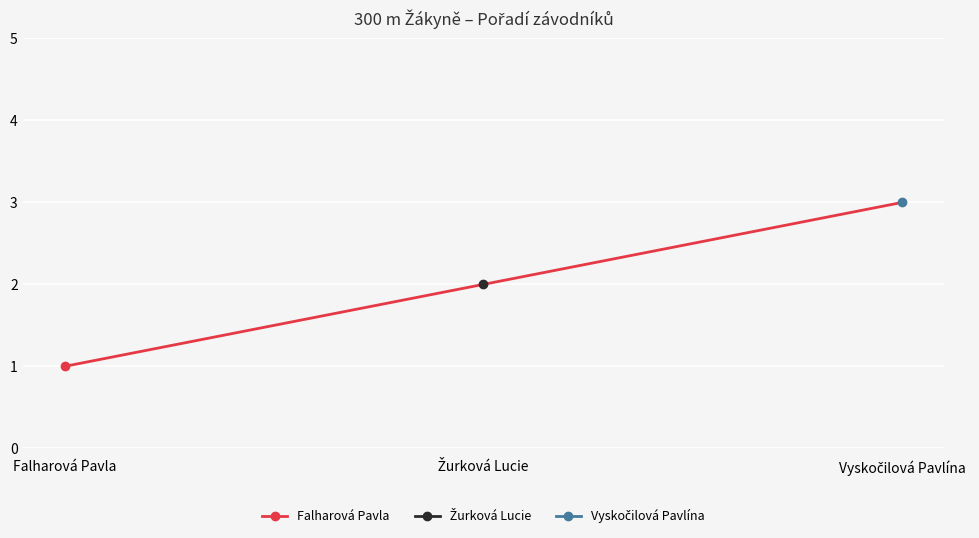

Reading left to right, extract all data points from this chart.

1	2	3